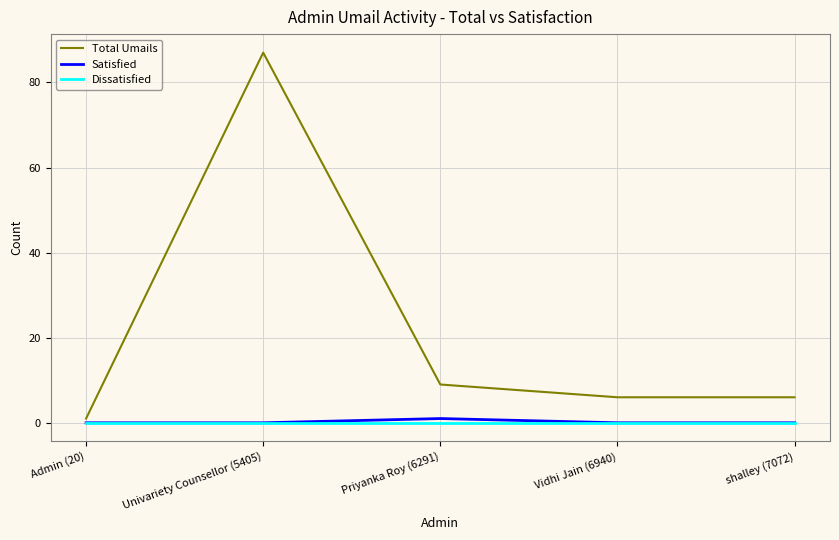

What position from the right is Univariety Counsellor (5405)?

4